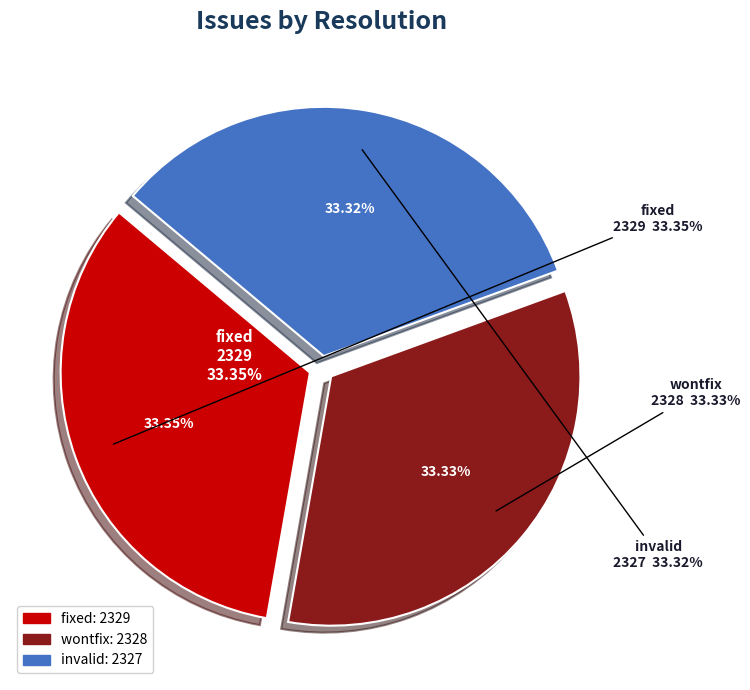

To the nearest percent, what portion does invalid represent?

33%